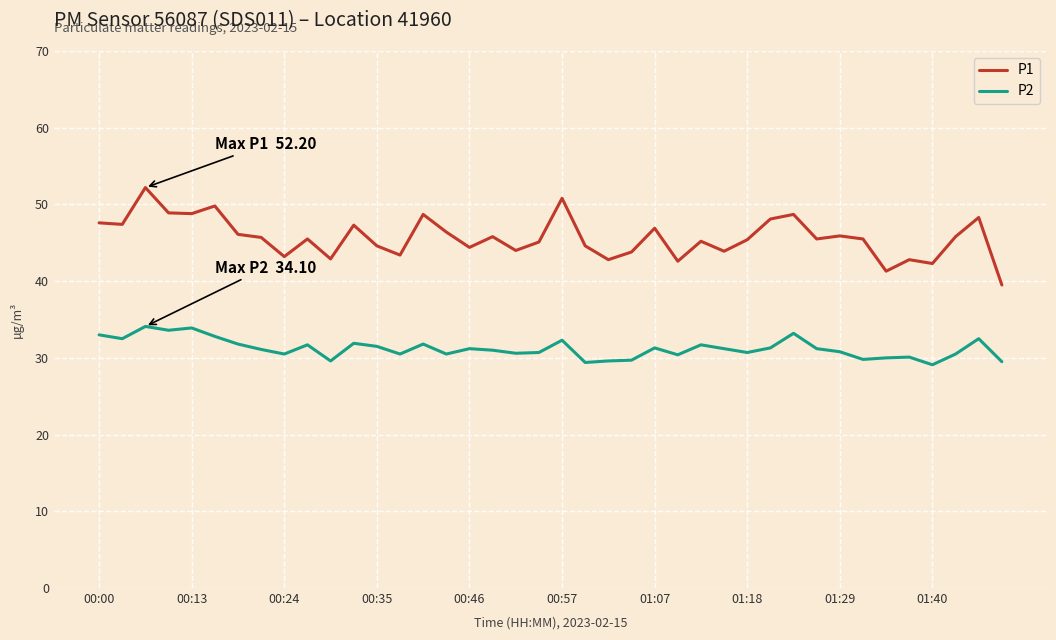

True or false: P1 and P2 cross at least once.

False